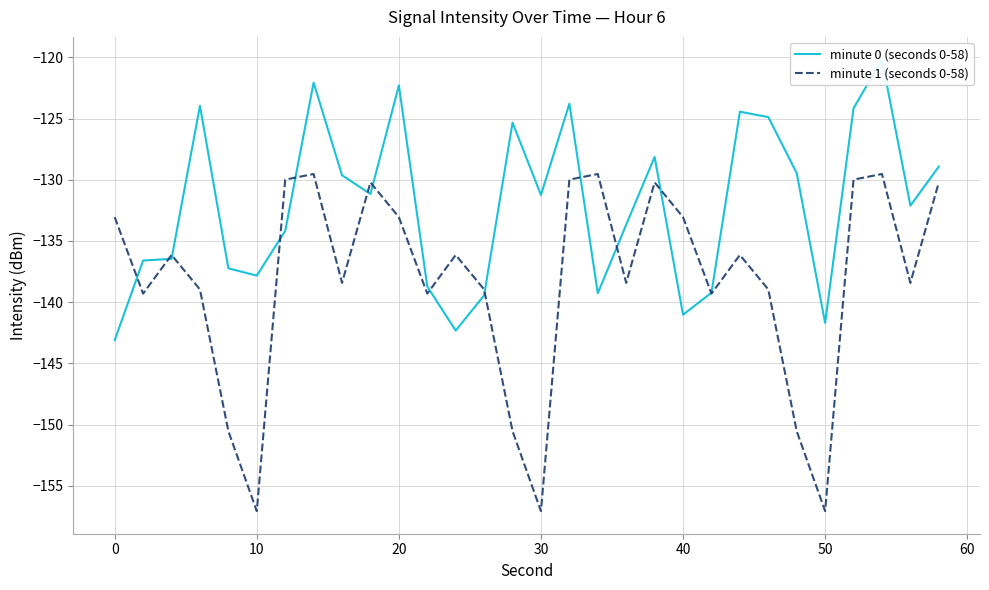

What is the lowest value of the minute 1 (seconds 0-58) series?

-157.1